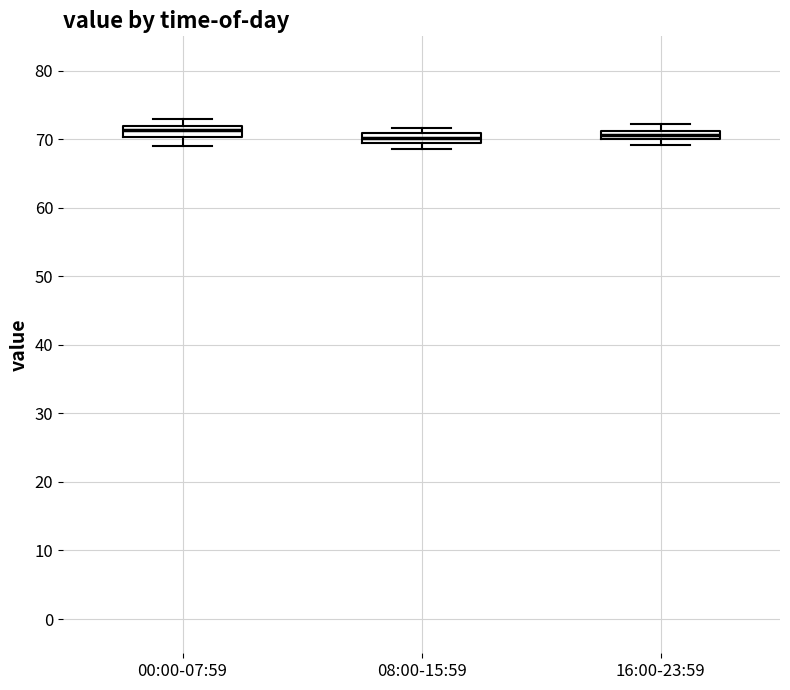

Where is the lower edge of the box for 00:00-07:59 on the y-axis? The values are not printed on the chart, so give them approximately, as read against the axis.

70